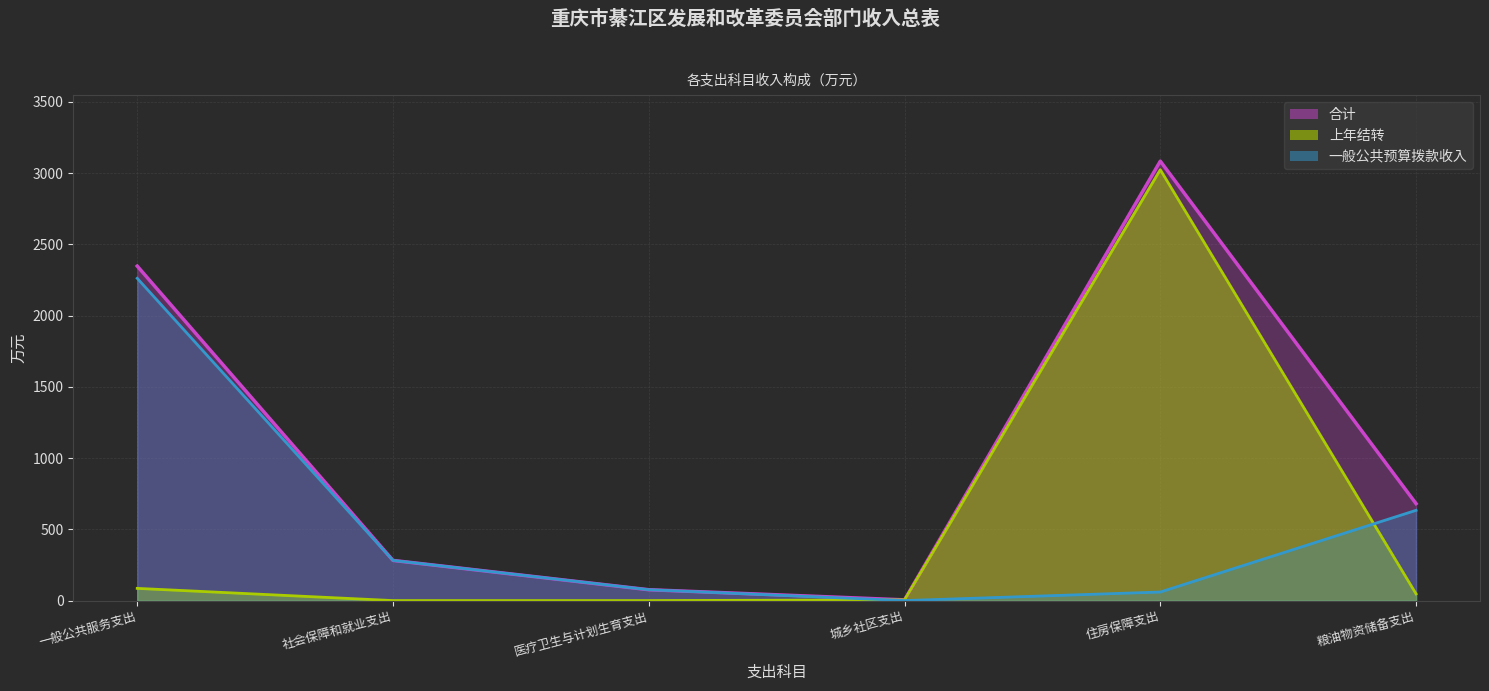

What is the difference between the second highest and minimum values in the 合计_line series?

2342.8